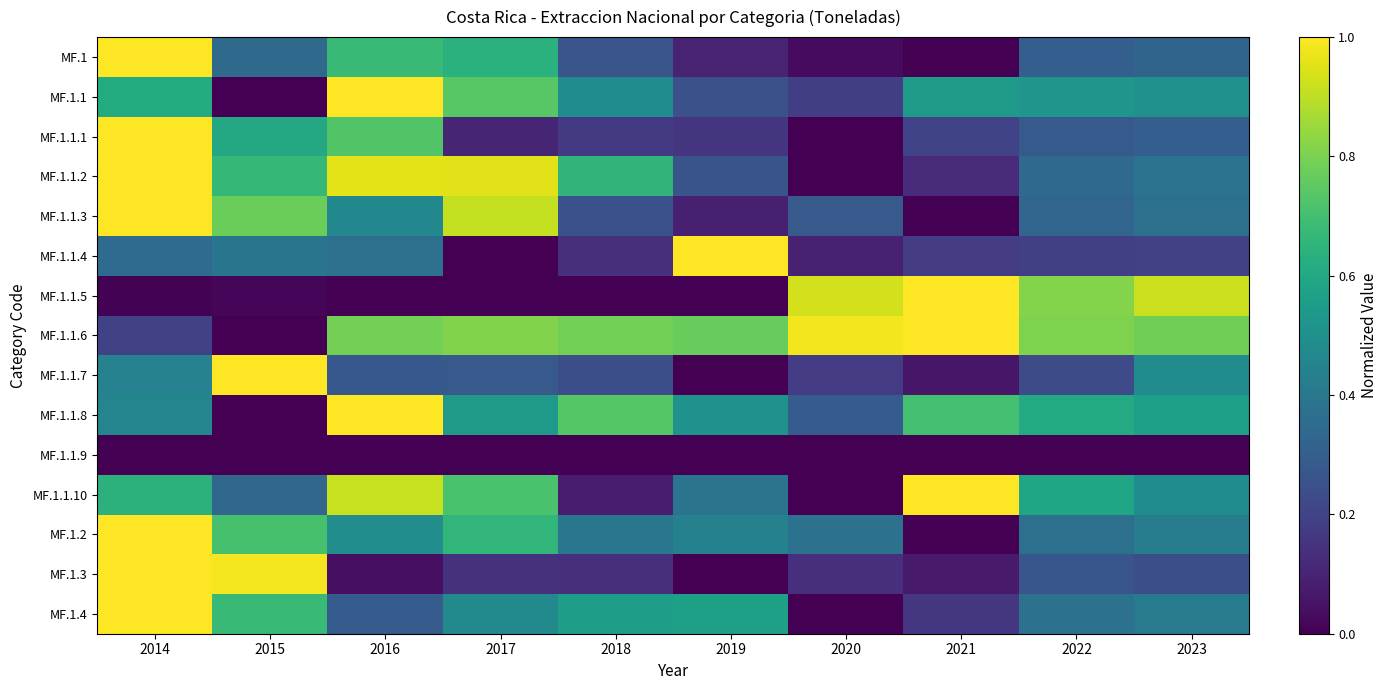

What is the greatest value displayed?

1.0